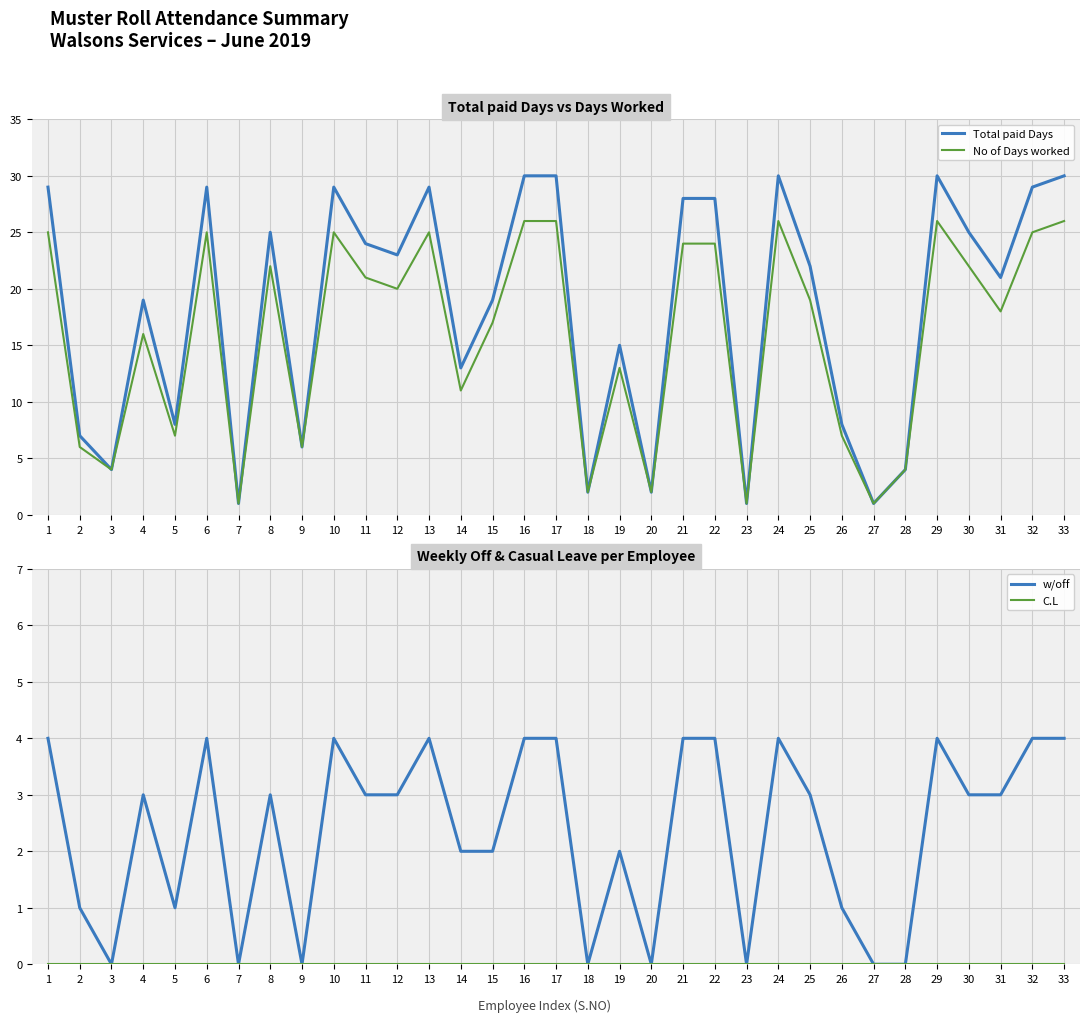

Reading left to right, list all the values displayed in this chart.

Total paid Days: 29	7	4	19	8	29	1	25	6	29	24	23	29	13	19	30	30	2	15	2	28	28	1	30	22	8	1	4	30	25	21	29	30
No of Days worked: 25	6	4	16	7	25	1	22	6	25	21	20	25	11	17	26	26	2	13	2	24	24	1	26	19	7	1	4	26	22	18	25	26
w/off: 4	1	0	3	1	4	0	3	0	4	3	3	4	2	2	4	4	0	2	0	4	4	0	4	3	1	0	0	4	3	3	4	4
C.L: 0	0	0	0	0	0	0	0	0	0	0	0	0	0	0	0	0	0	0	0	0	0	0	0	0	0	0	0	0	0	0	0	0